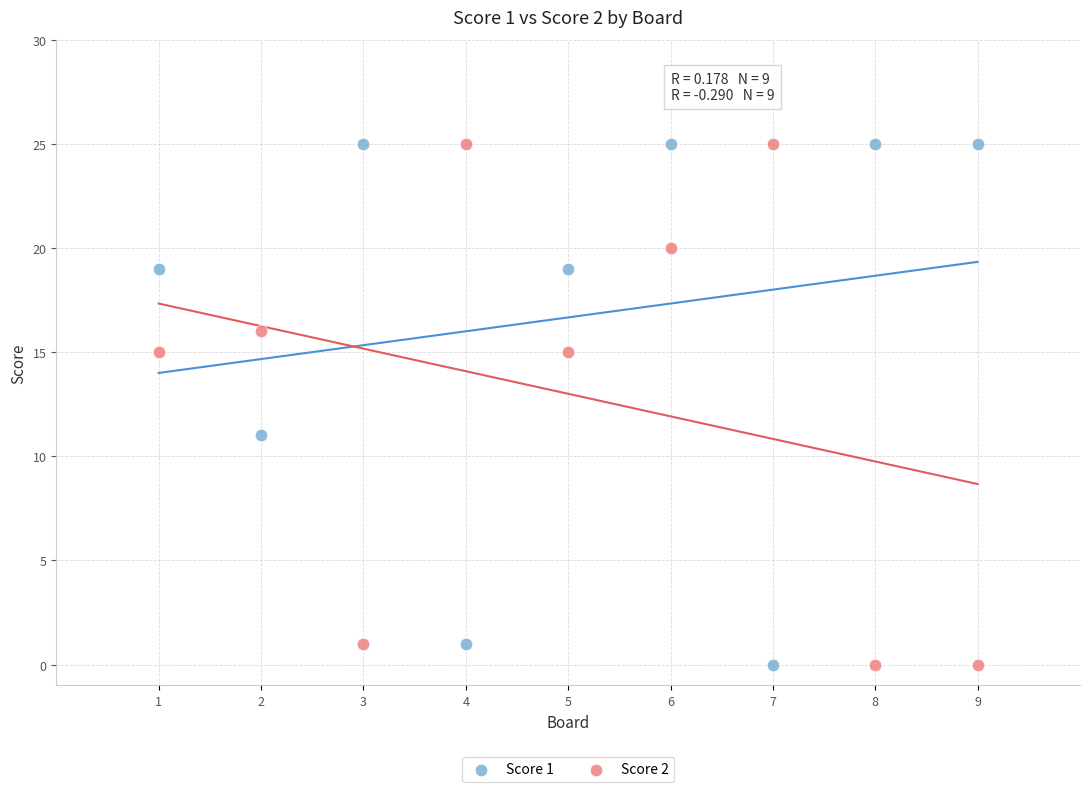

What are all the series names shown in the legend?

Score 1, Score 2